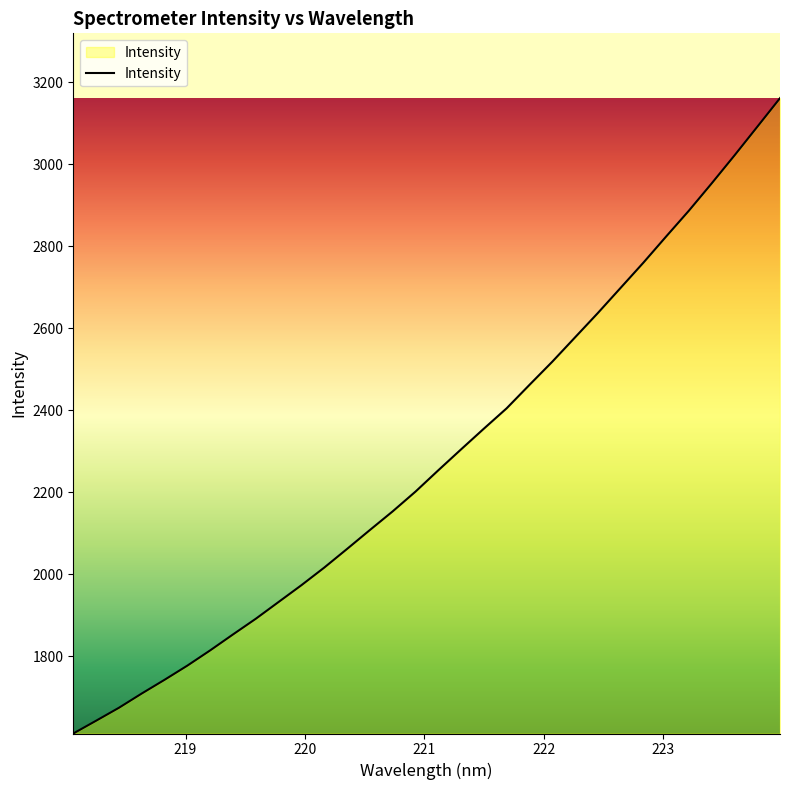

What is the greatest value displayed?

3160.7